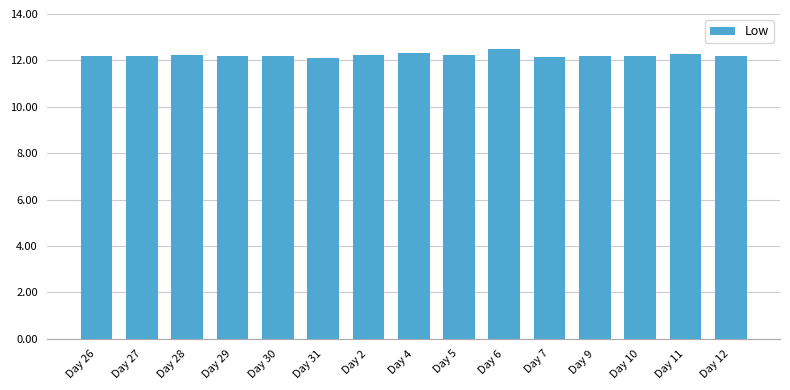

What is the minimum value shown in the chart?

12.1